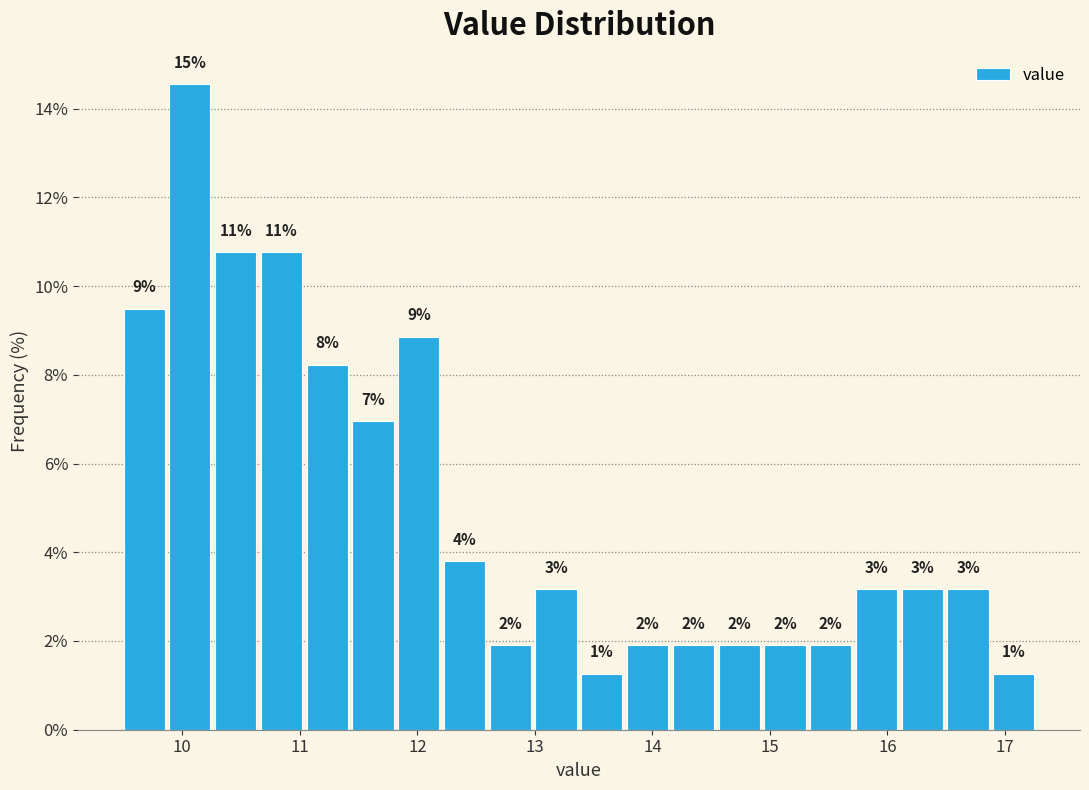

Around what value on the x-axis is the tallest bar? Give the approximate position of its centre, as read against the axis.

10.1